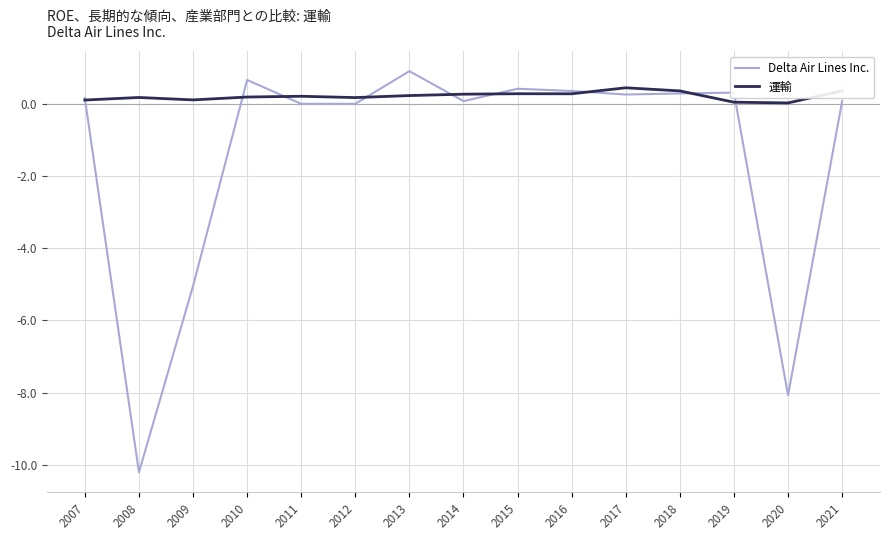

Which series changed the most between 2014 and 2017?

Delta Air Lines Inc.